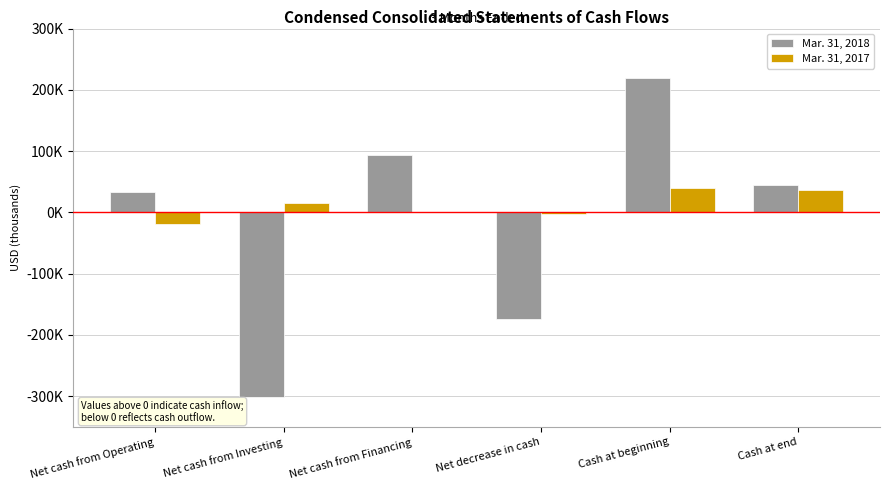

Reading left to right, transcribe all the data shown in this chart.

Mar. 31, 2018: Net cash from Operating=33577	Net cash from Investing=-301274	Net cash from Financing=93239	Net decrease in cash=-174458	Cash at beginning=218910	Cash at end=44452
Mar. 31, 2017: Net cash from Operating=-18809	Net cash from Investing=15383	Net cash from Financing=324	Net decrease in cash=-3102	Cash at beginning=40388	Cash at end=37286